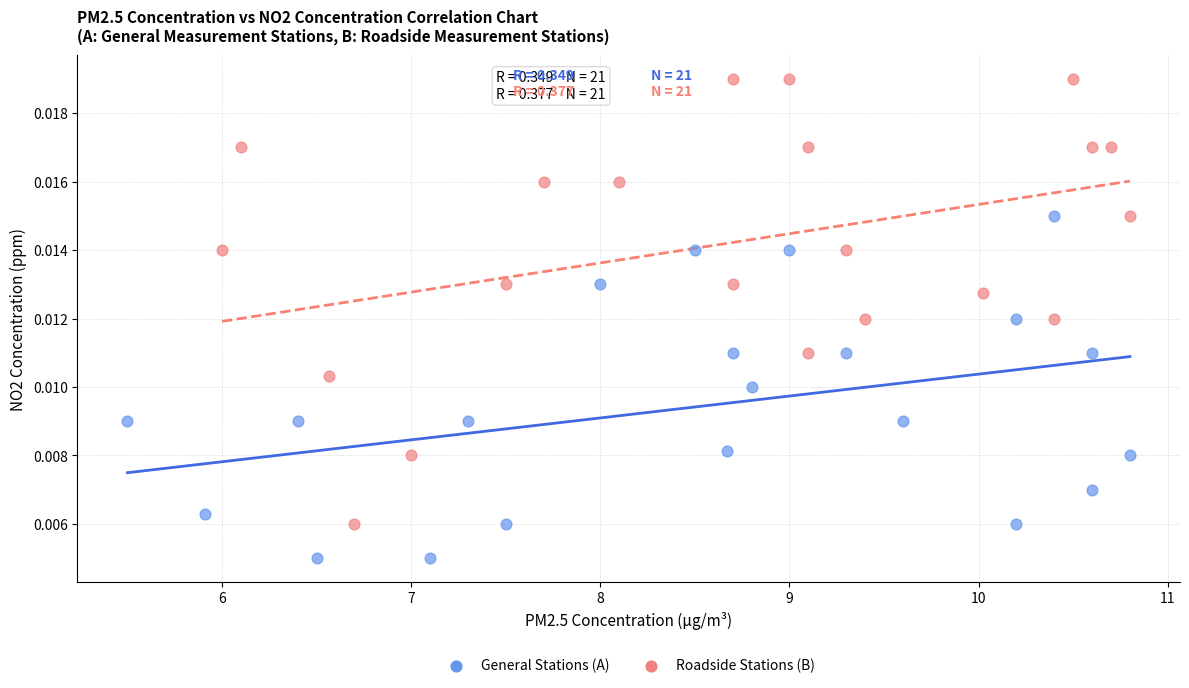

Which series has the widest spread of Y values?

Roadside Stations (B)